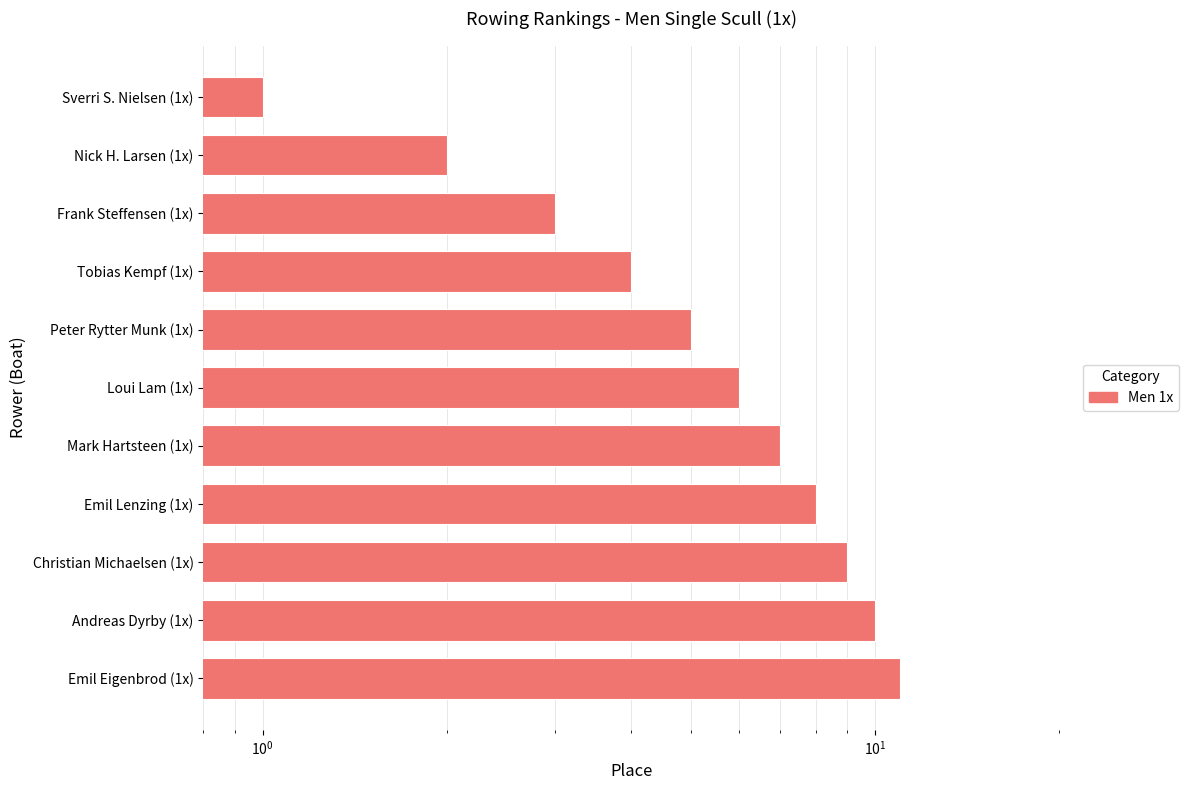

True or false: the data shows 9 at Christian Michaelsen (1x).

True